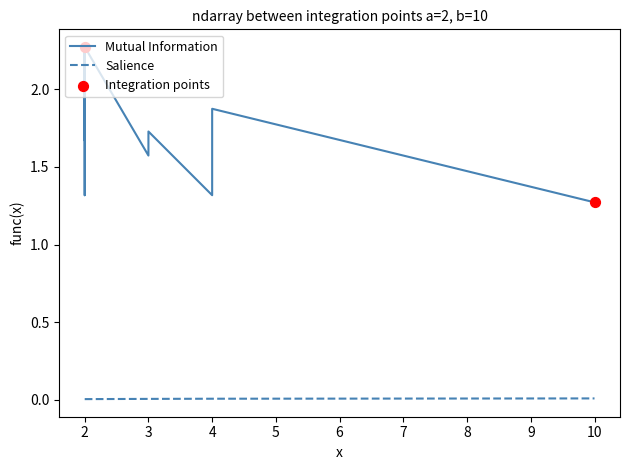

Which series has the largest total across all categories?

Mutual Information